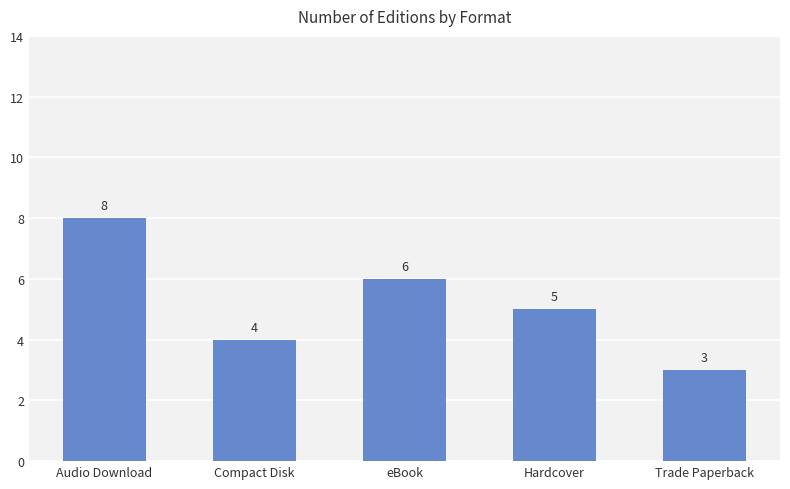

Are the bars horizontal?

No